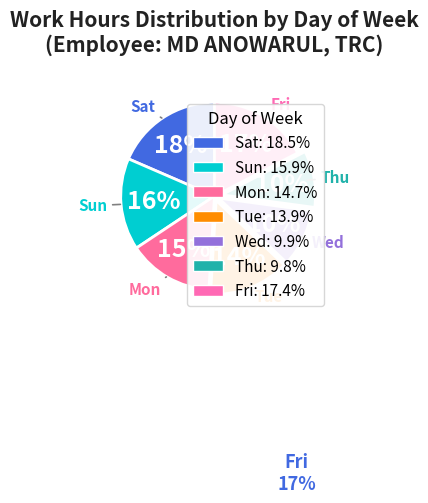

Does Thu account for over 50% of the chart?

No